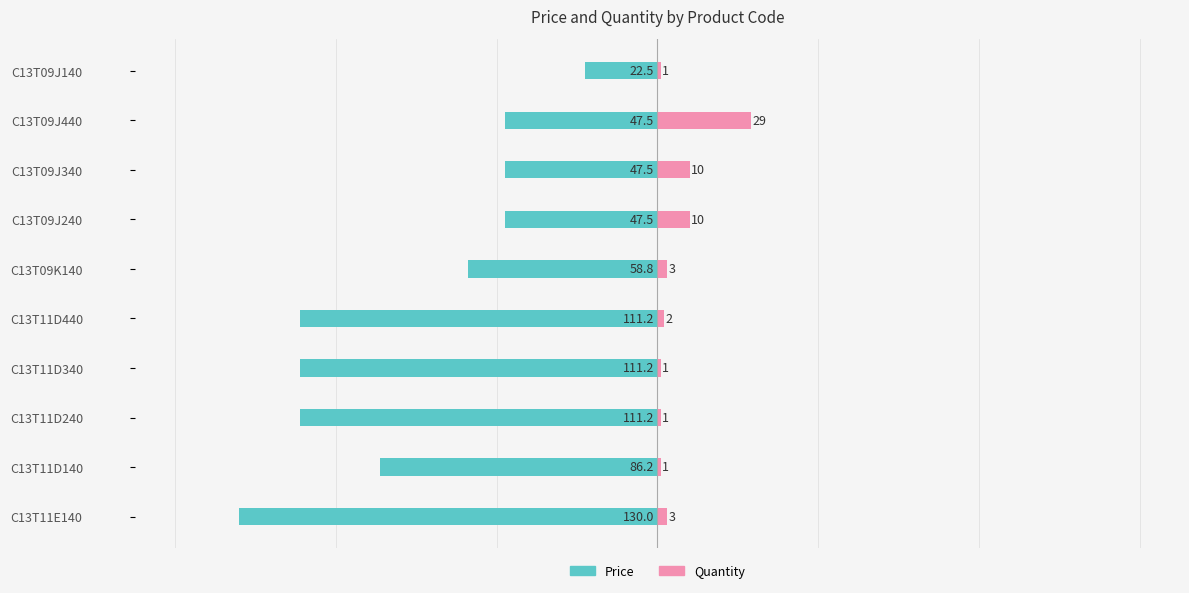

The Quantity series shows 12.0 at C13T09J440. True or false?

False